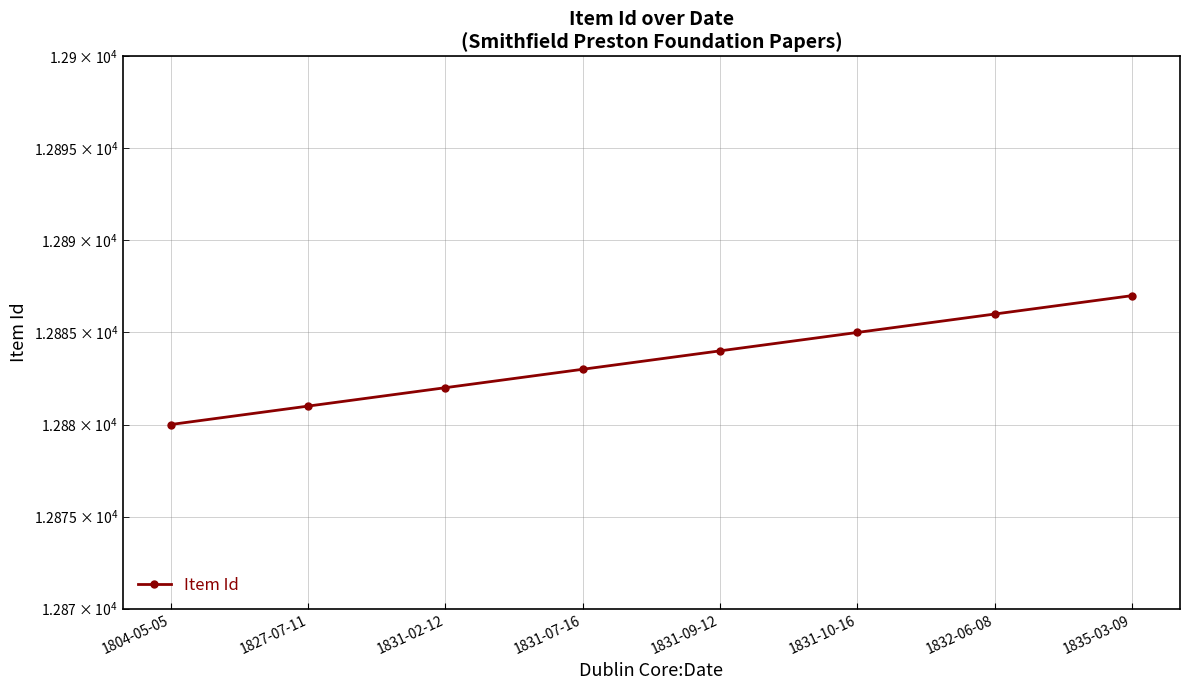

Rank the categories by value from lowest to highest.

1804-05-05, 1827-07-11, 1831-02-12, 1831-07-16, 1831-09-12, 1831-10-16, 1832-06-08, 1835-03-09